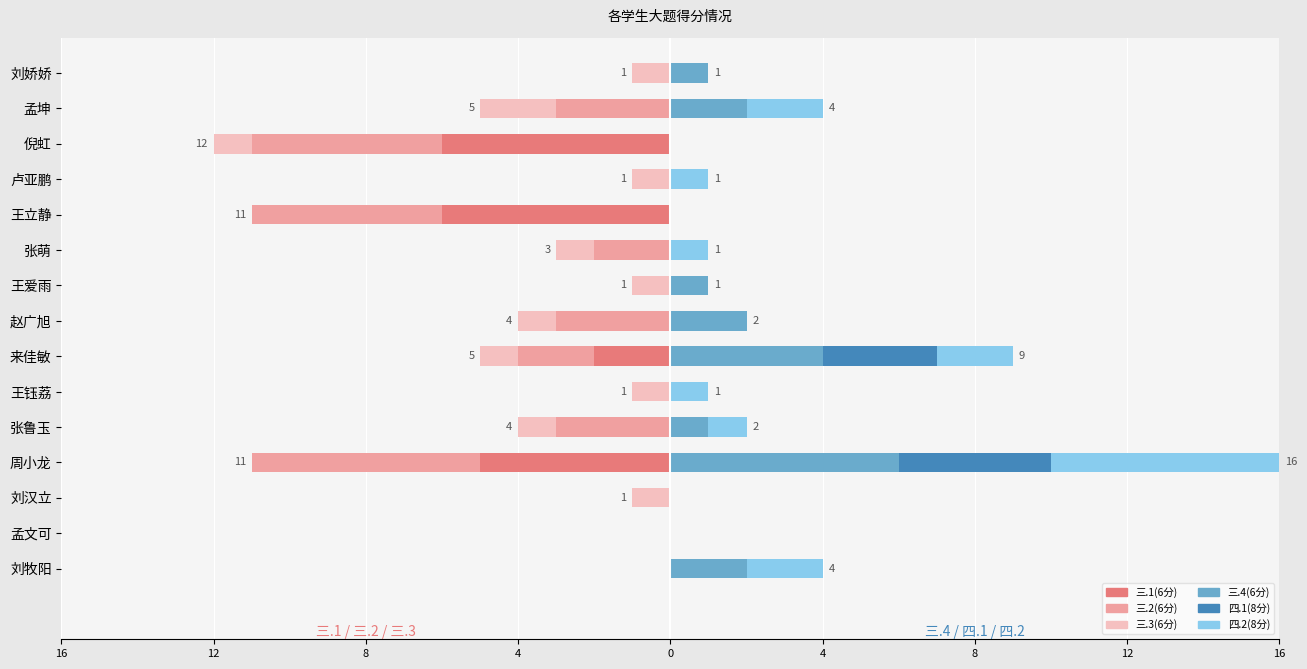

Is it true that 三.3(6分) equals 1 at 孟文可?

False